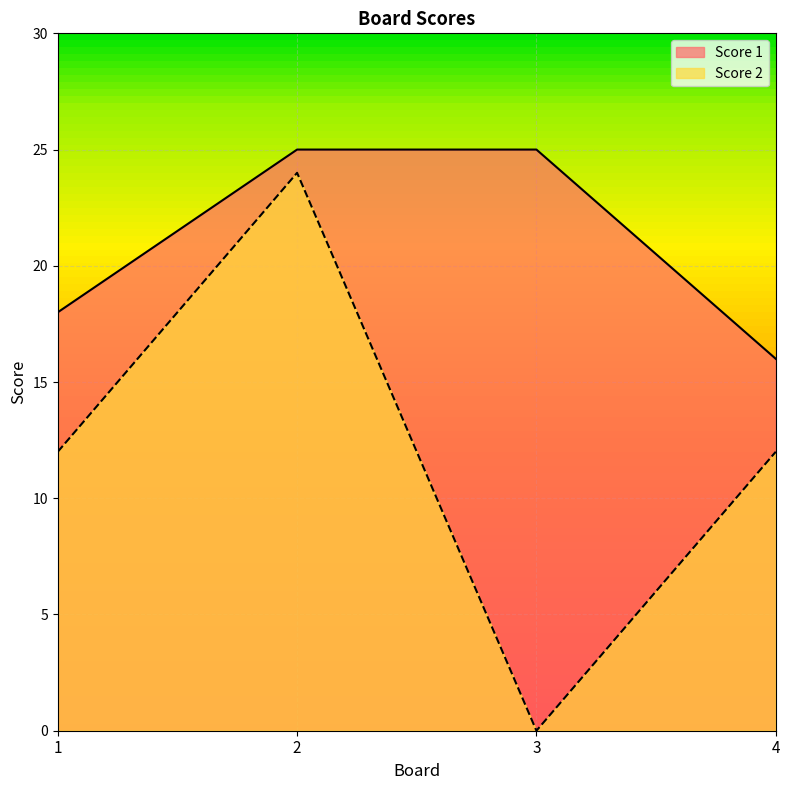

At how many categories does at least one series exceed 9?

4